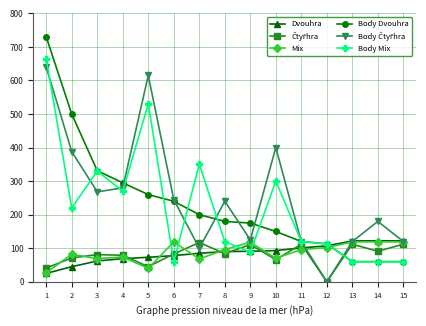

What is the difference between the maximum and minimum values in the Mix series?

92